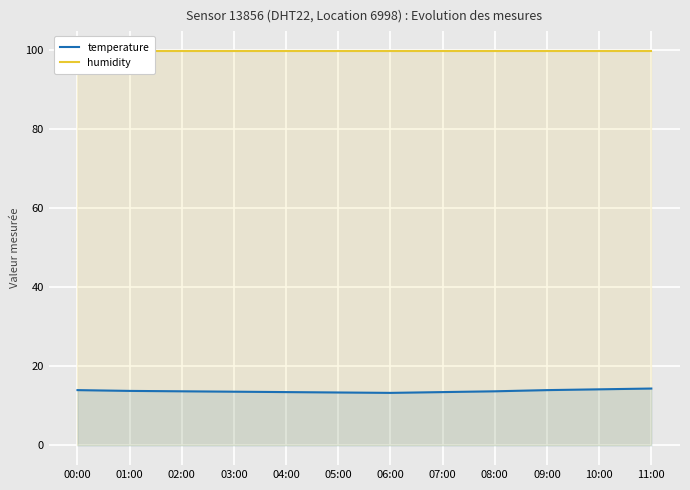

List the series in order of their overall mean, lowest first.

temperature, humidity